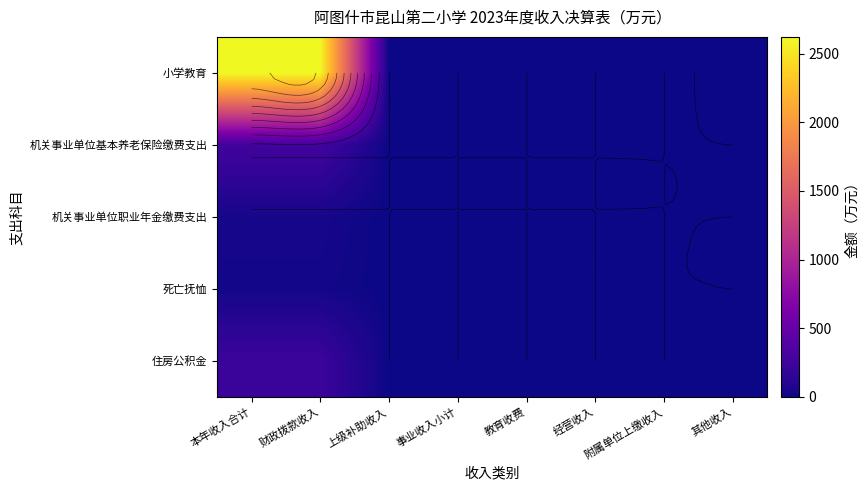

The 住房公积金 series shows 0.0 at 教育收费. True or false?

True